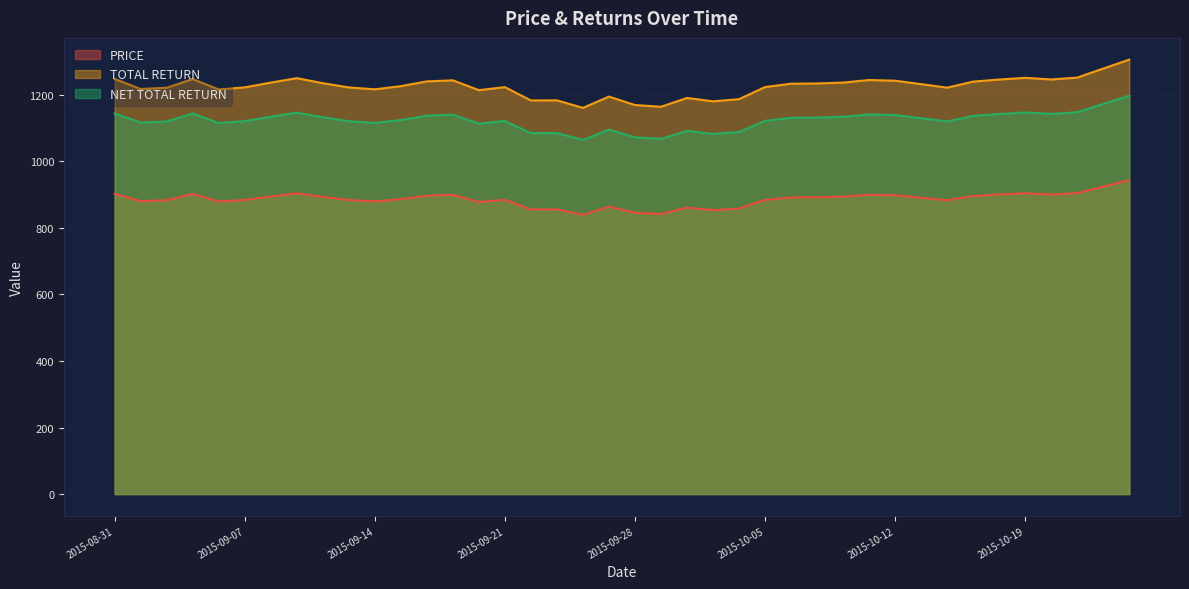

List the labels in order of PRICE value, smallest first.

2015-09-24, 2015-09-29, 2015-09-28, 2015-10-01, 2015-09-22, 2015-09-23, 2015-10-02, 2015-09-30, 2015-09-25, 2015-09-18, 2015-09-04, 2015-09-14, 2015-09-01, 2015-10-14, 2015-09-02, 2015-09-11, 2015-09-07, 2015-10-05, 2015-09-21, 2015-09-15, 2015-10-13, 2015-10-06, 2015-10-07, 2015-09-10, 2015-10-08, 2015-09-08, 2015-10-15, 2015-09-16, 2015-10-12, 2015-09-17, 2015-10-09, 2015-10-20, 2015-10-16, 2015-09-03, 2015-08-31, 2015-09-09, 2015-10-19, 2015-10-21, 2015-10-22, 2015-10-23